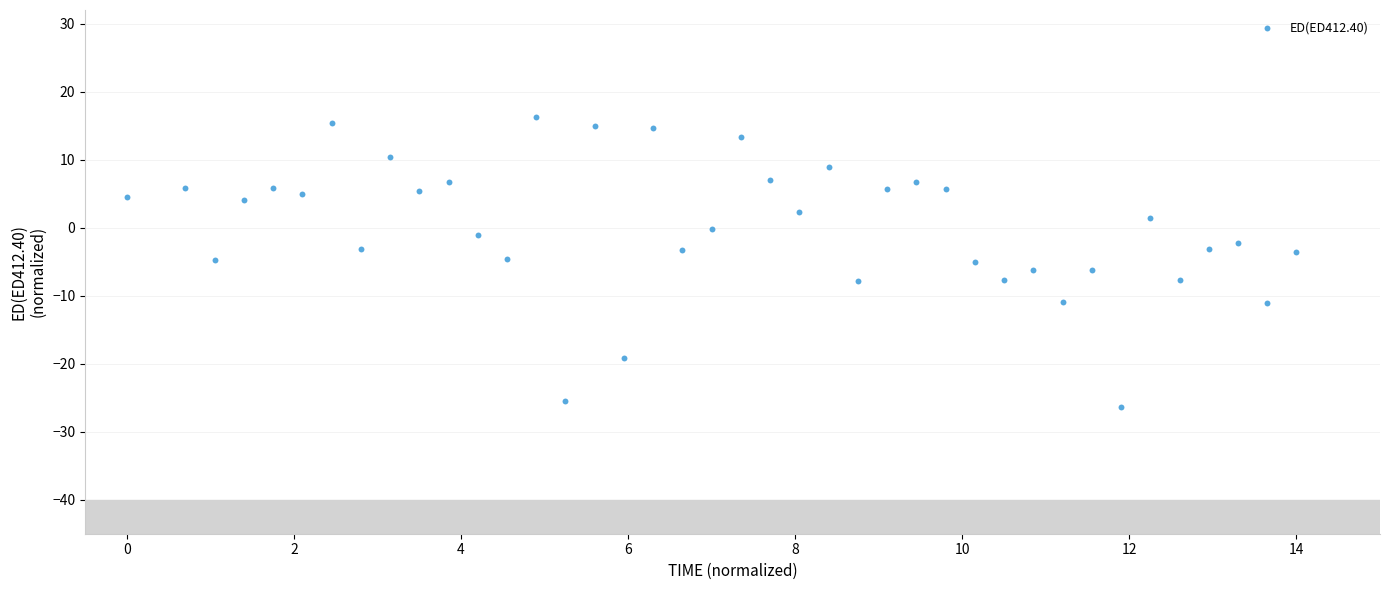

What is the range of Y values (max minus min)?

42.6